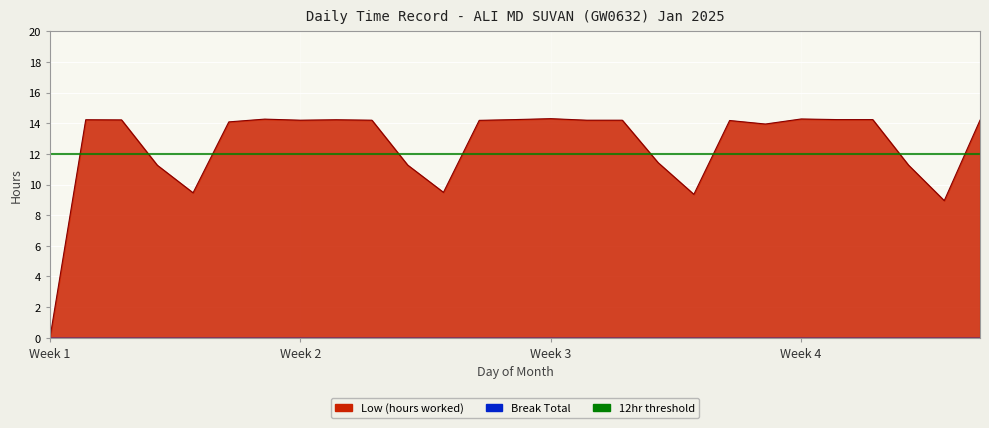

What is the value of the 22nd point from the left?

14.3